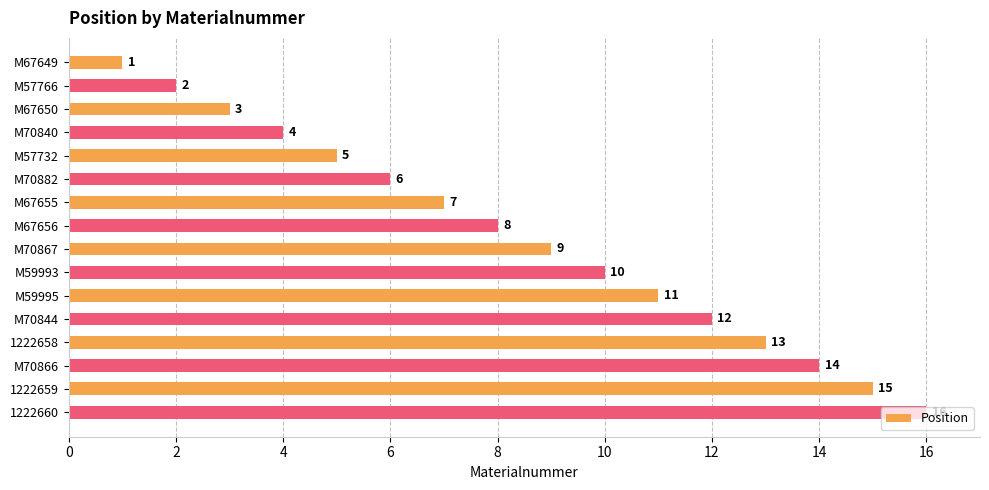

What is the difference between the maximum and minimum values?

15